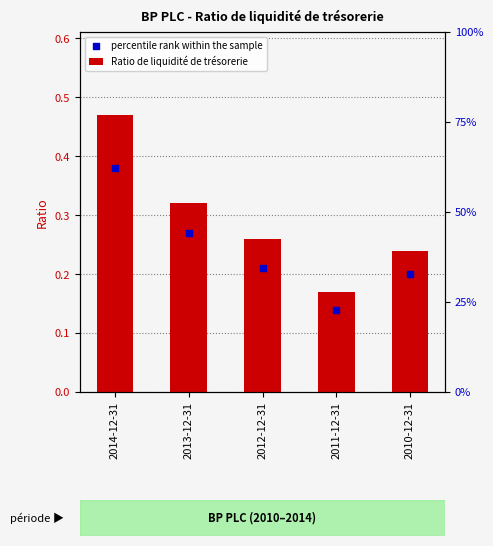

At which category is the sum across all series the highest?

2014-12-31